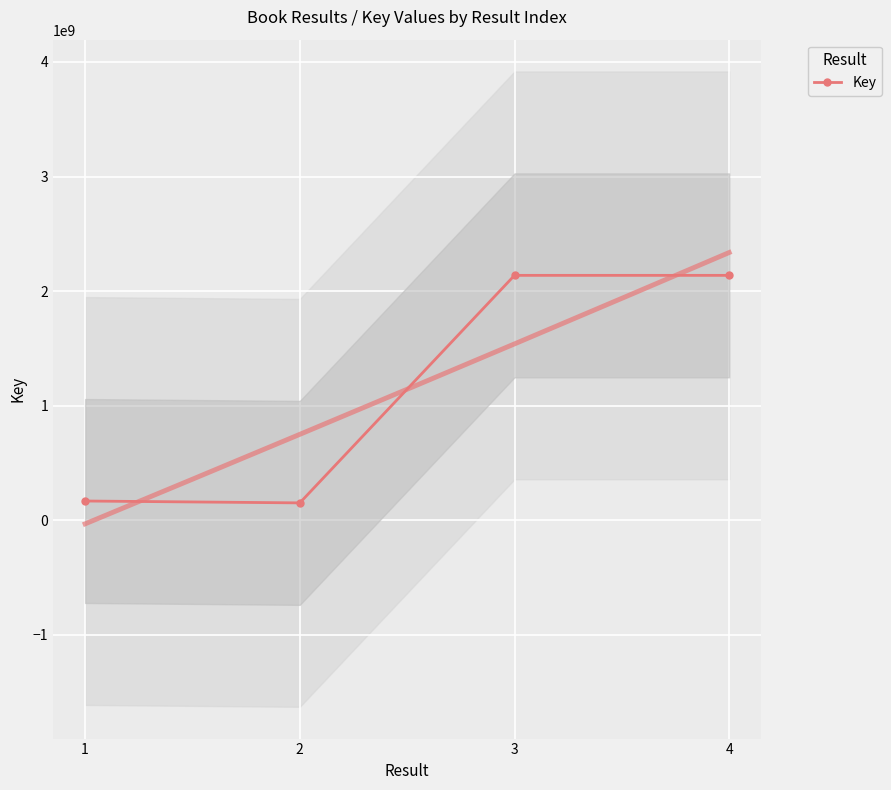

What is the value of the 3rd point from the left?

2137679862